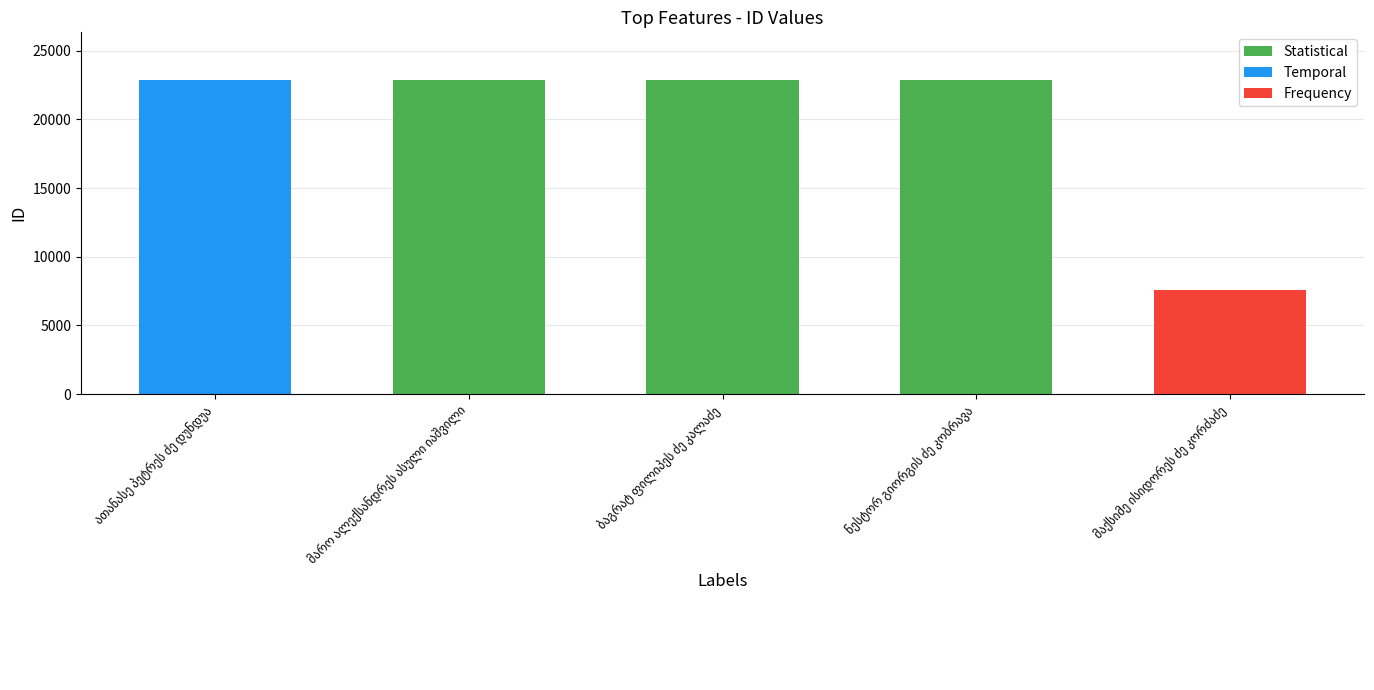

What is the difference between the maximum and minimum values?

15311